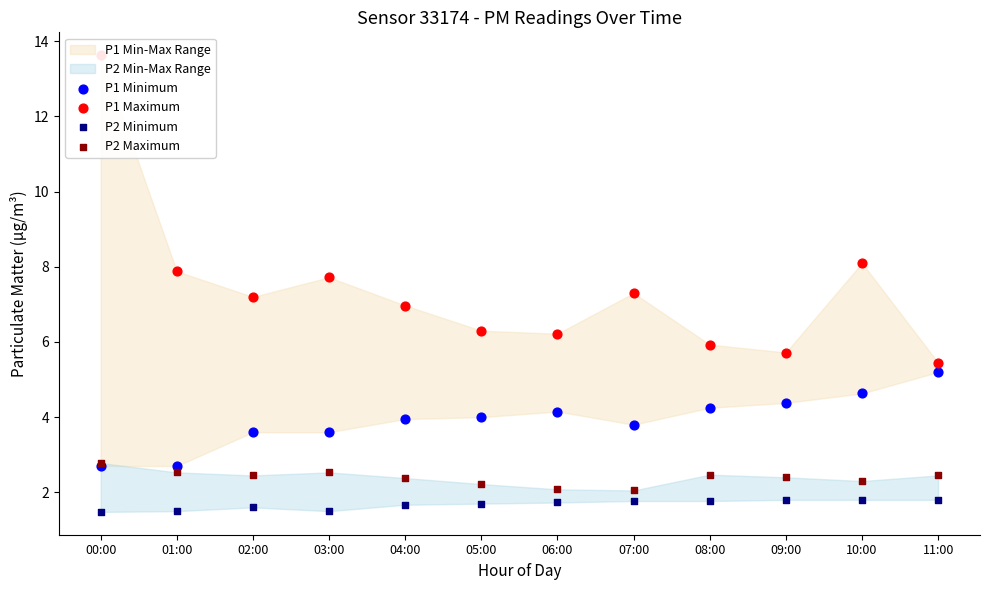

Is the value of P1 Minimum at 04:00 greater than the value of P1 Maximum at 11:00?

No